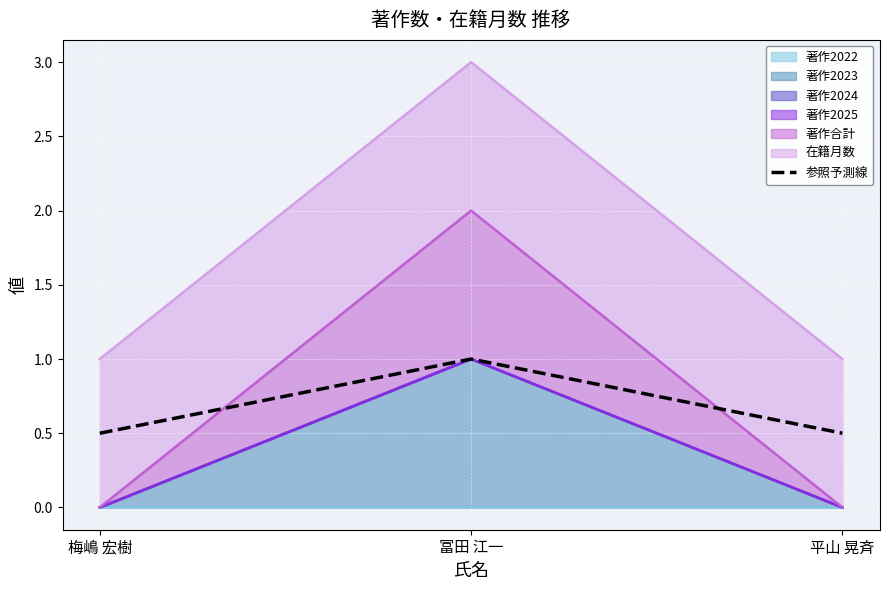

List the labels in order of value, largest first.

冨田 江一, 梅嶋 宏樹, 平山 晃斉